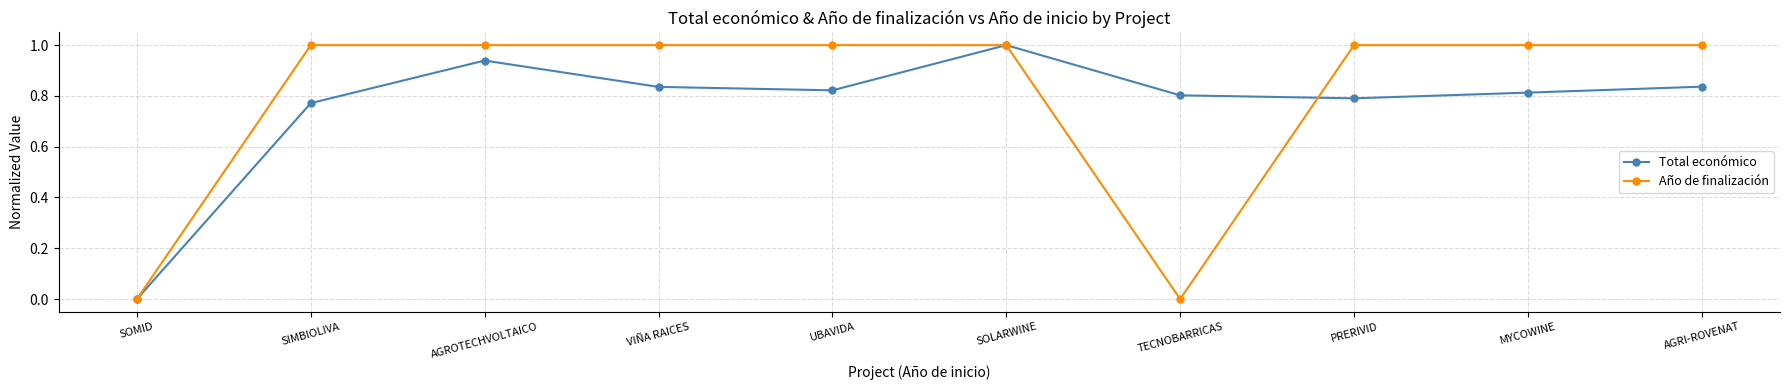

Count the Año de finalización values in the range 1 to 2.

8